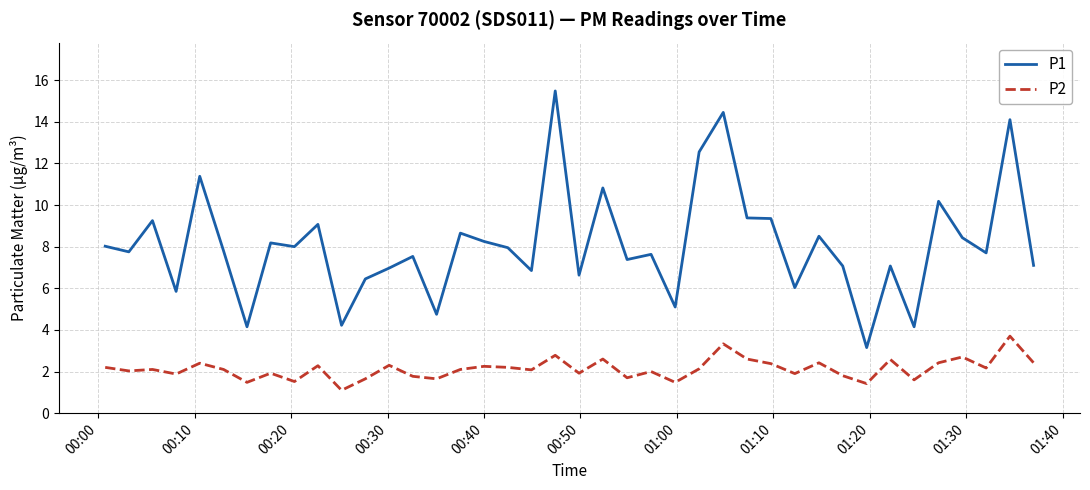

In P1, how many points are higher than both neighbors (excluding endpoints)?

14